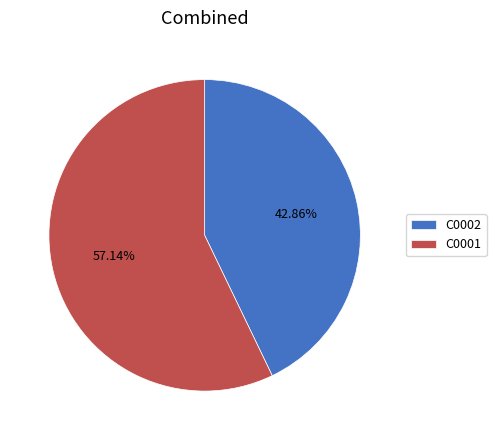

True or false: C0002 accounts for 57% of the total.

False